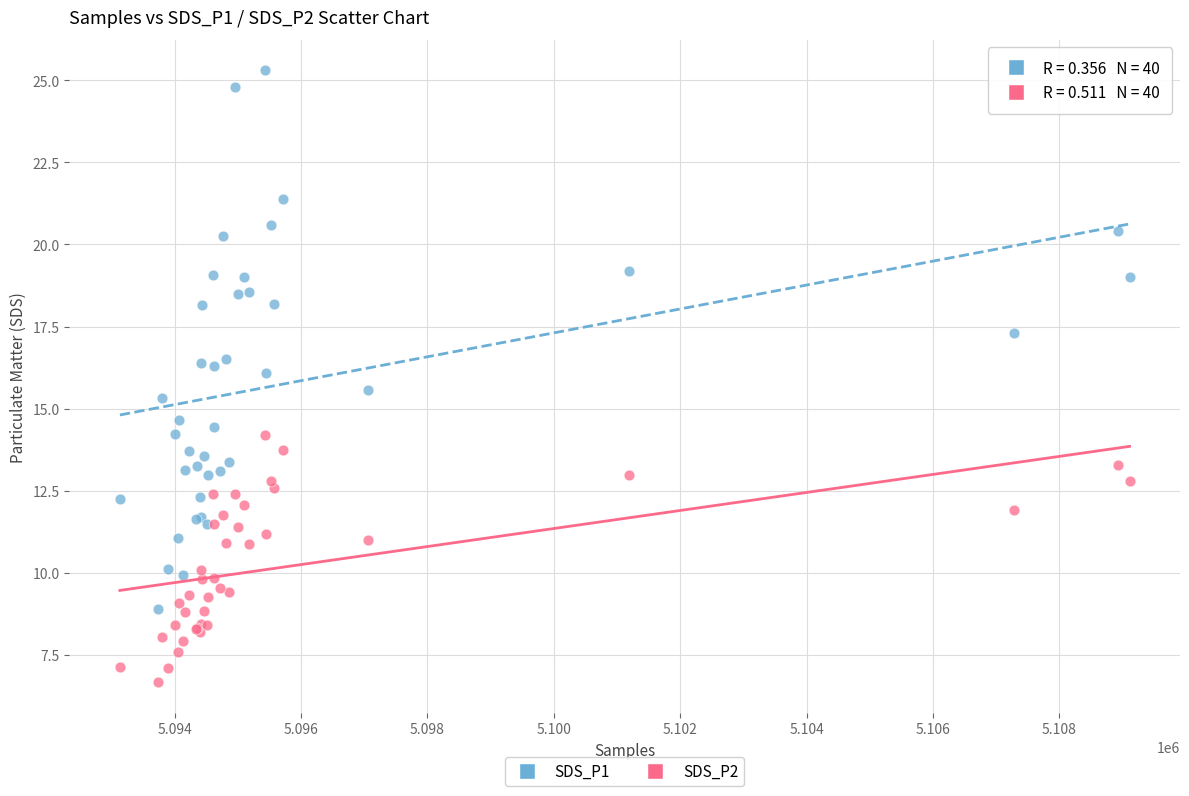

What are all the series names shown in the legend?

SDS_P1, SDS_P2